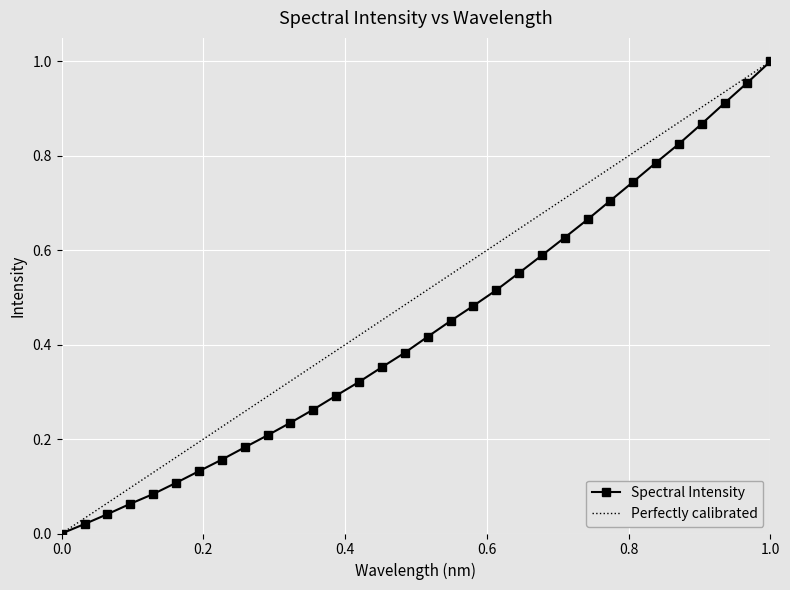

Count the number of categories in the chart.

32